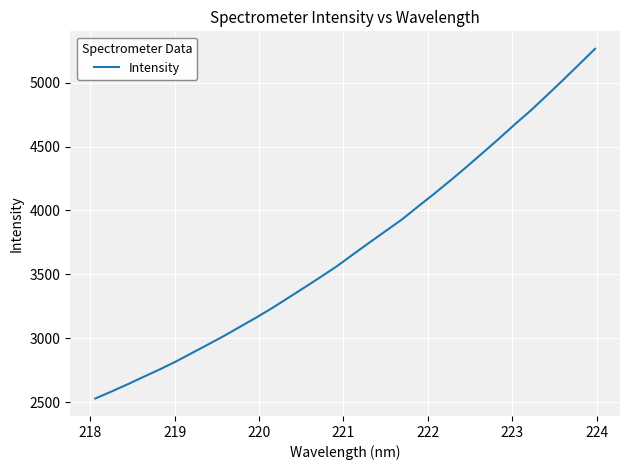

What is the difference between the maximum and minimum values?

2737.3